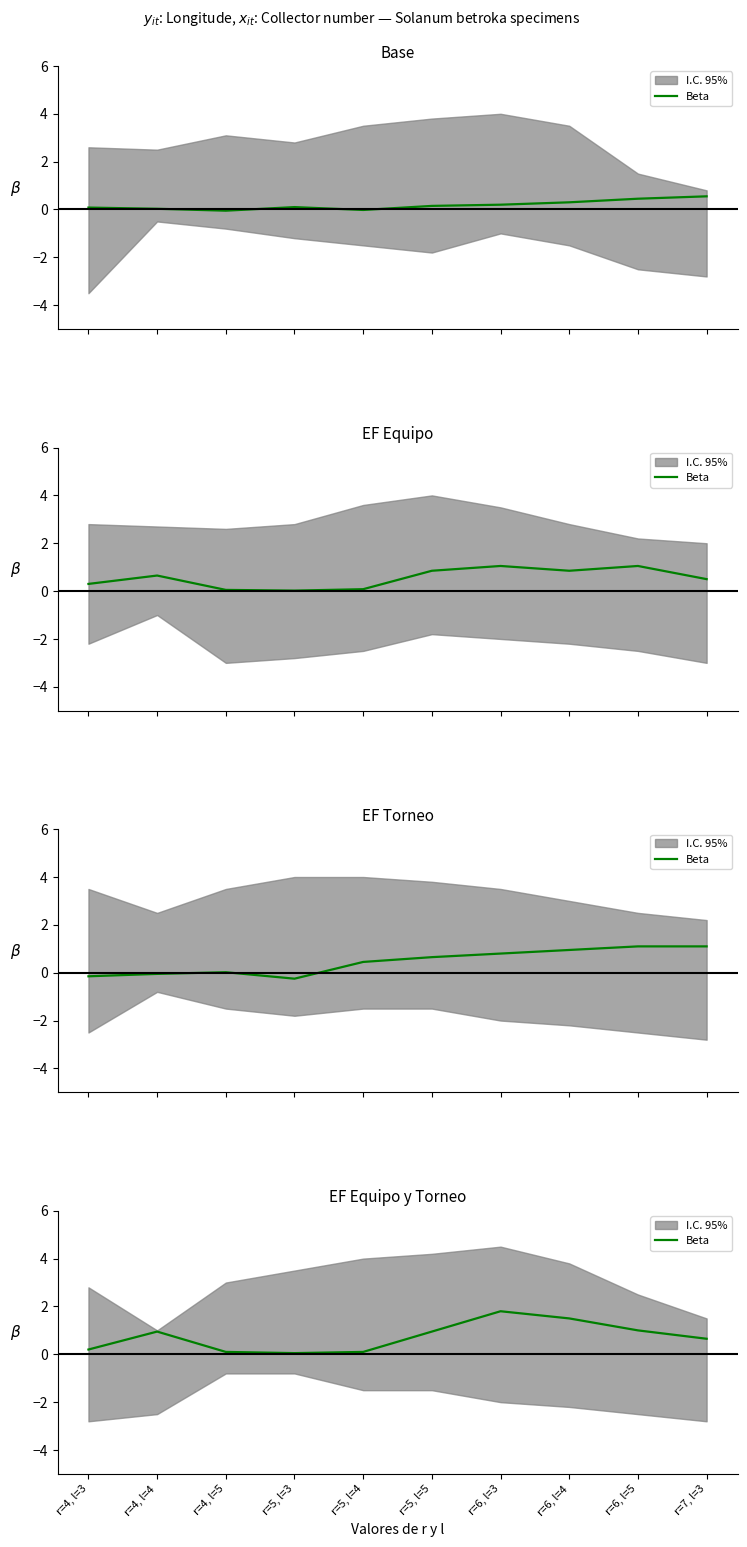

Reading left to right, extract all data points from this chart.

r=4, l=3=0.2	r=4, l=4=0.9	r=4, l=5=0.1	r=5, l=3=0.1	r=5, l=4=0.1	r=5, l=5=0.9	r=6, l=3=1.8	r=6, l=4=1.5	r=6, l=5=1.0	r=7, l=3=0.7